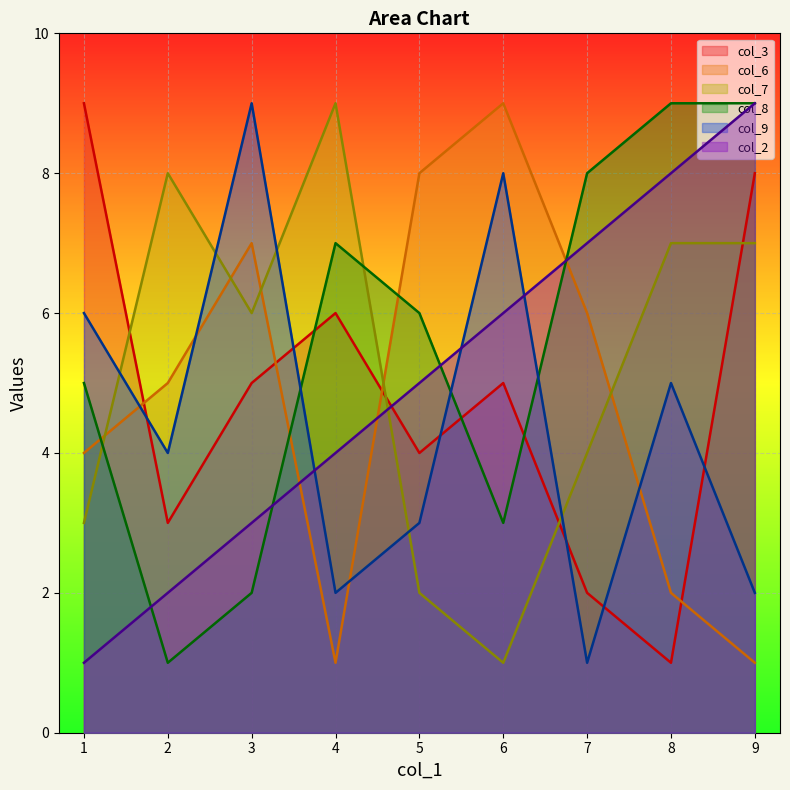

What is the difference between the col_8 values at 5 and 2?

5